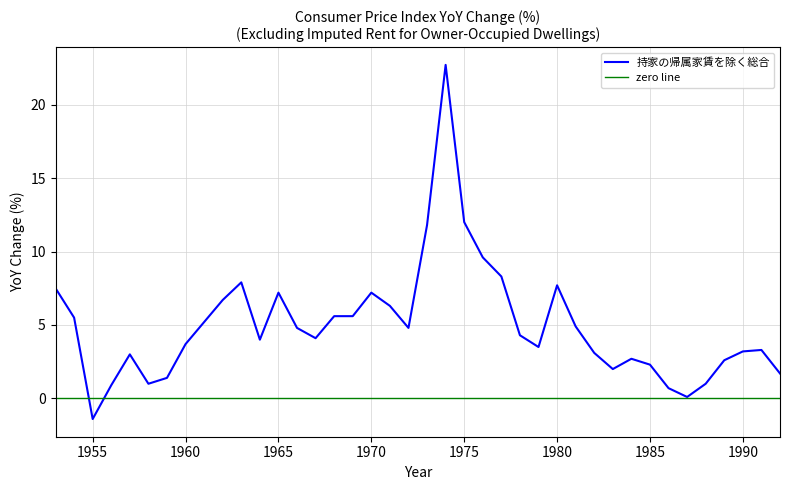

The chart shows a value of 1.7 at 1958. True or false?

False